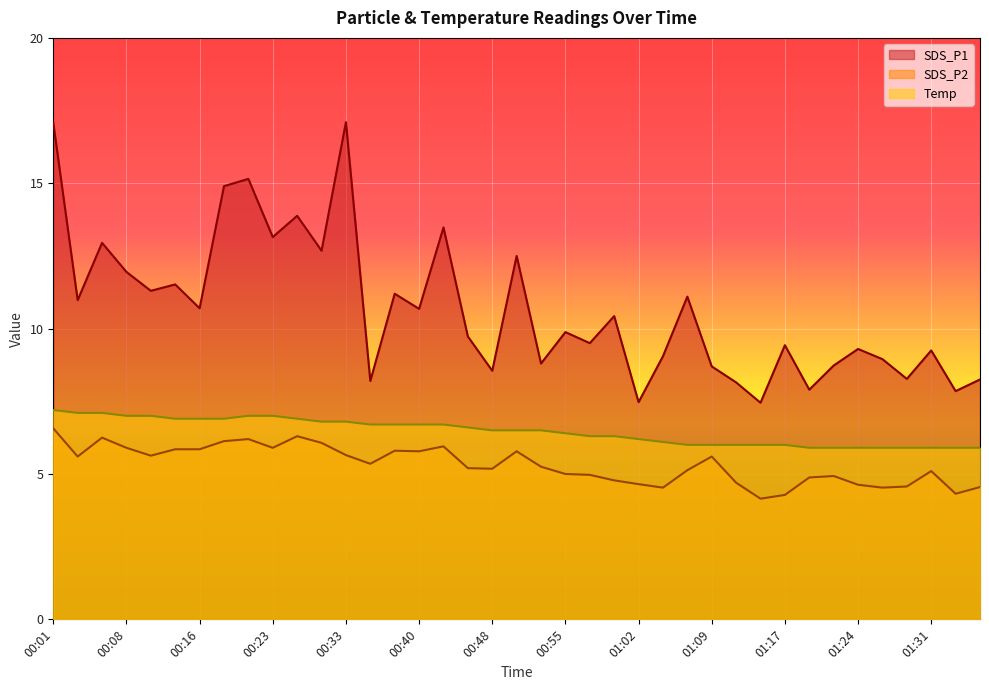

Rank the categories by SDS_P1 value from lowest to highest.

01:14, 01:02, 01:34, 01:19, 01:12, 00:35, 01:36, 01:29, 00:48, 01:09, 01:22, 00:52, 01:26, 01:05, 01:31, 01:24, 01:17, 00:57, 00:45, 00:55, 01:00, 00:40, 00:16, 00:03, 01:07, 00:38, 00:11, 00:13, 00:08, 00:50, 00:31, 00:06, 00:23, 00:43, 00:26, 00:18, 00:21, 00:01, 00:33